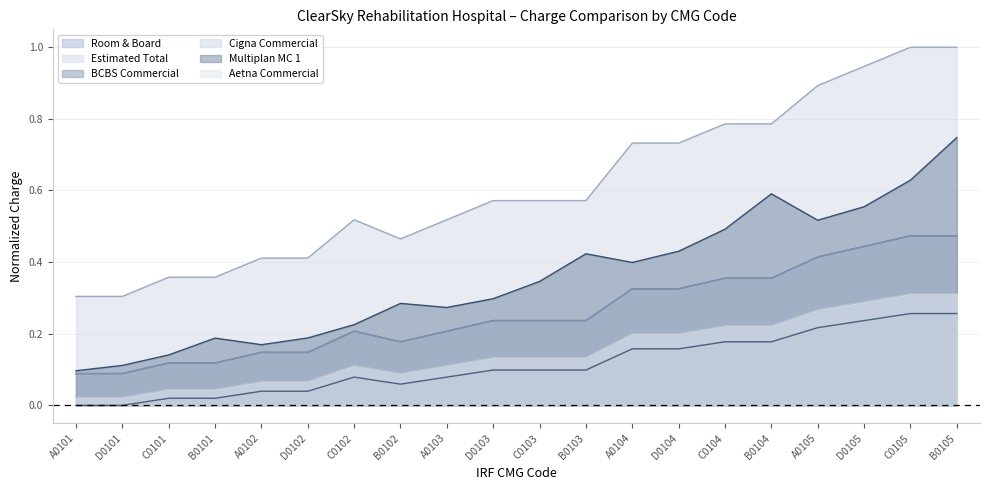

Which category has the highest value across all series?

C0105